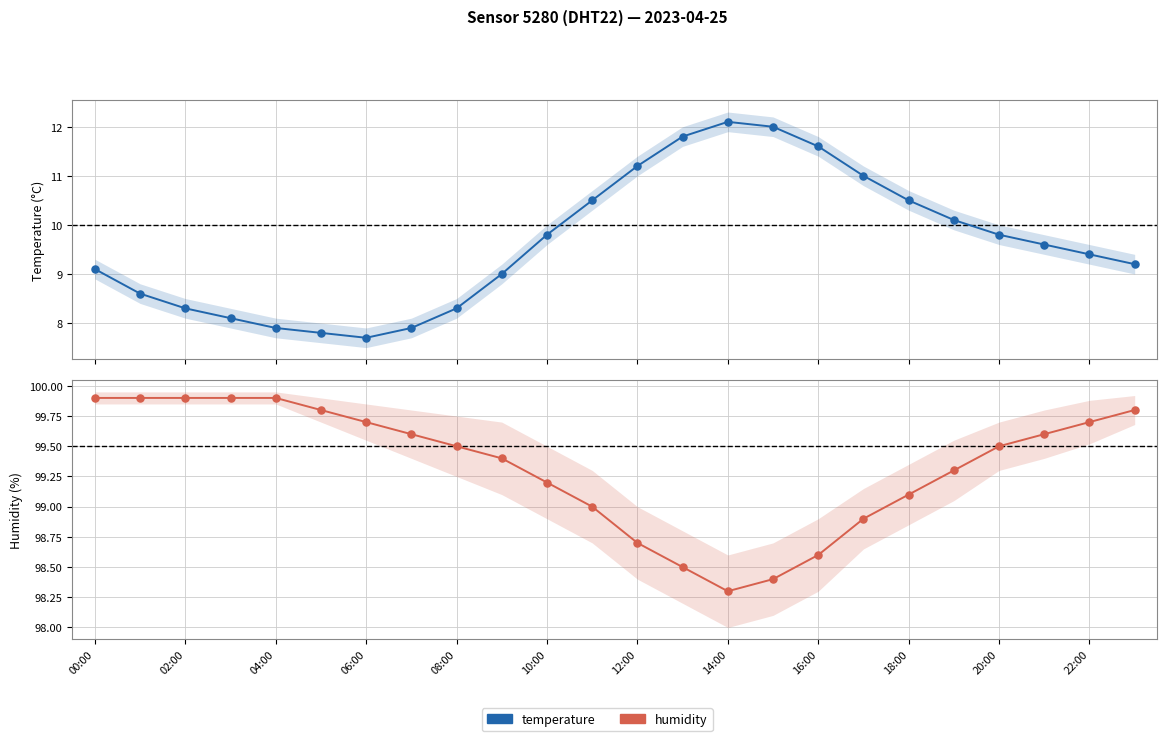

Which series has the largest total across all categories?

humidity